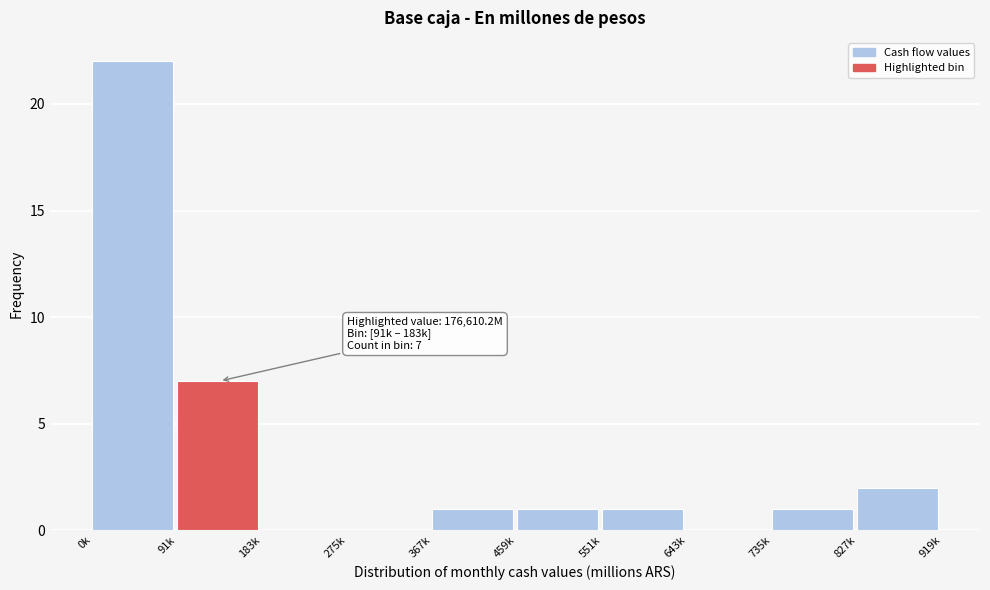

Reading left to right, transcribe all the data shown in this chart.

0k=22	91k=7	183k=0	275k=0	367k=1	459k=1	551k=1	643k=0	735k=1	827k=2